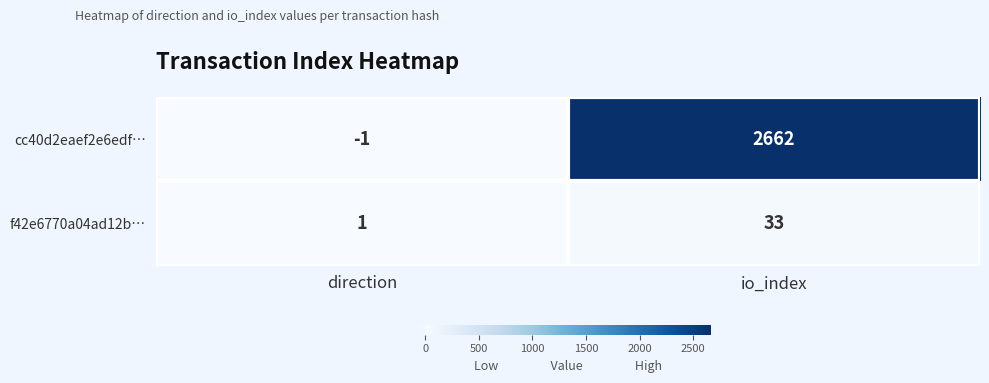

What is the smallest value displayed?

-1